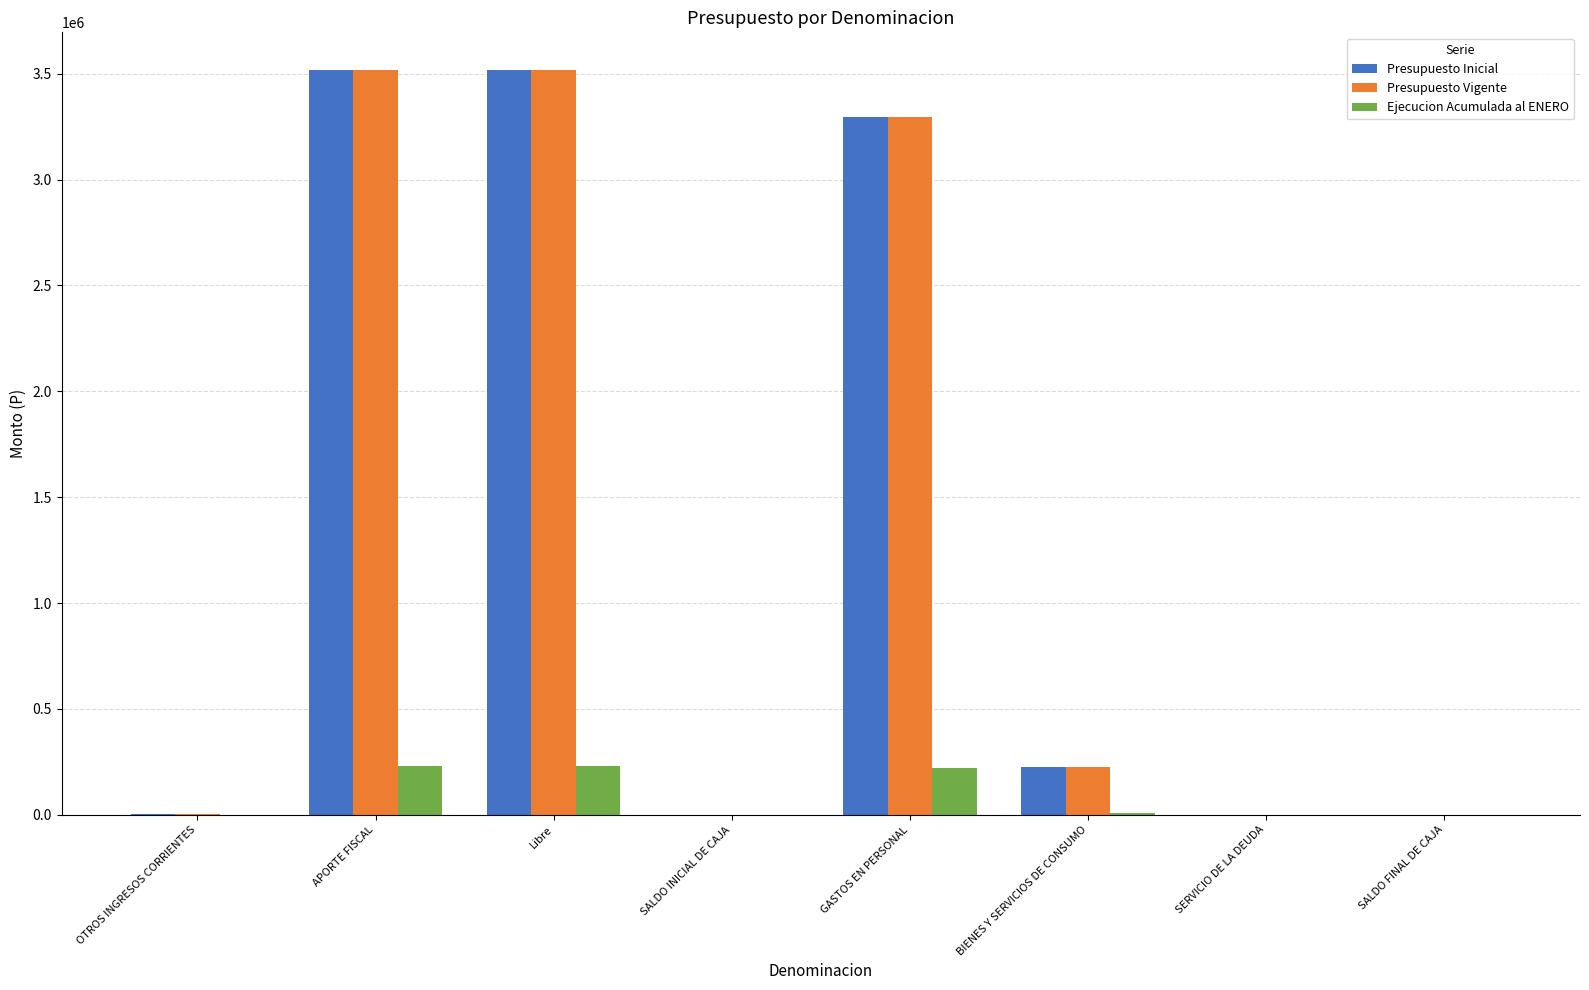

The value of Ejecucion Acumulada al ENERO at SALDO FINAL DE CAJA is 0. True or false?

True